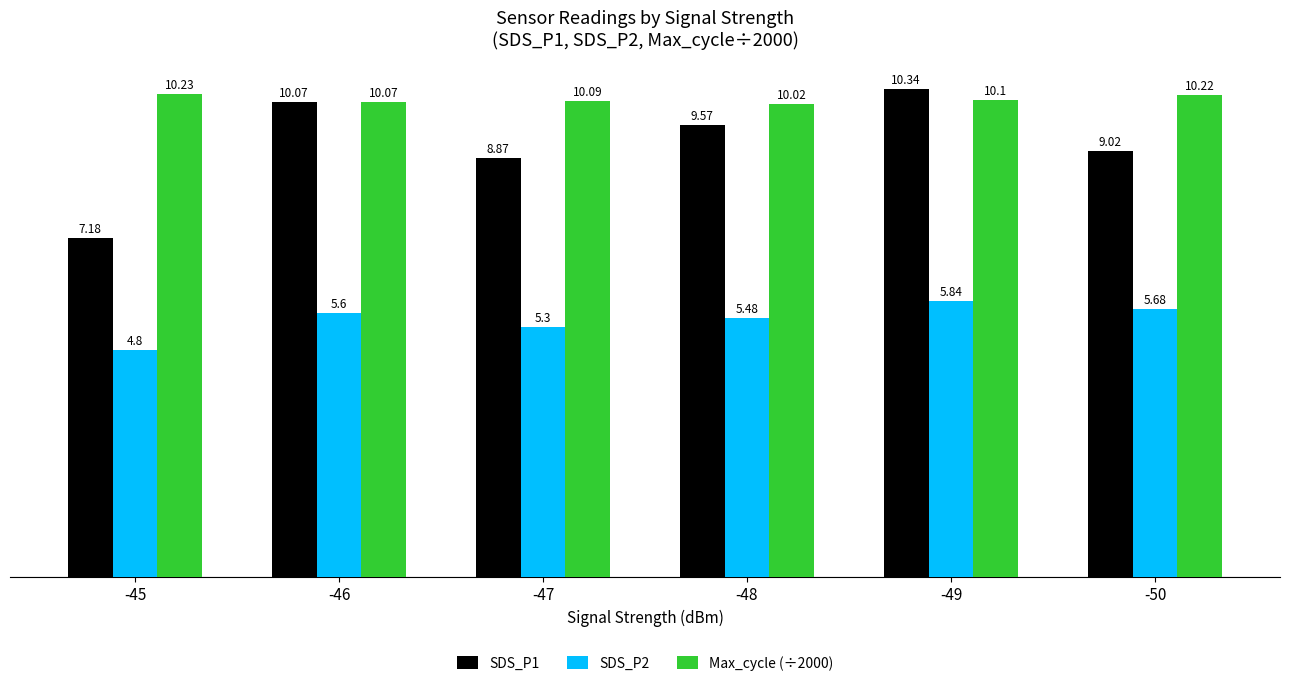

Which series has the largest total across all categories?

Max_cycle (÷2000)